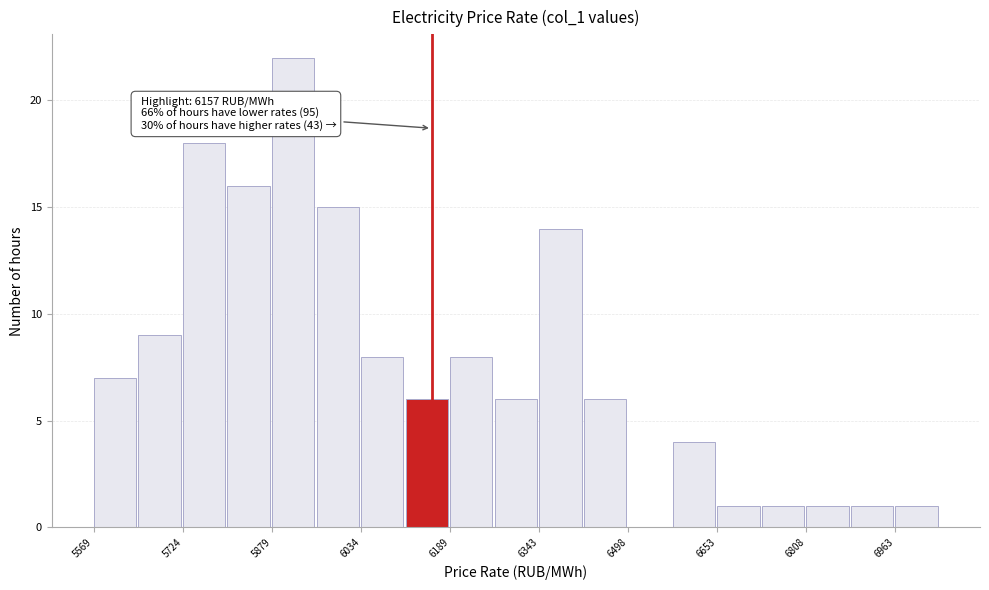

Around what value on the x-axis is the tallest bar? Give the approximate position of its centre, as read against the axis.

5920